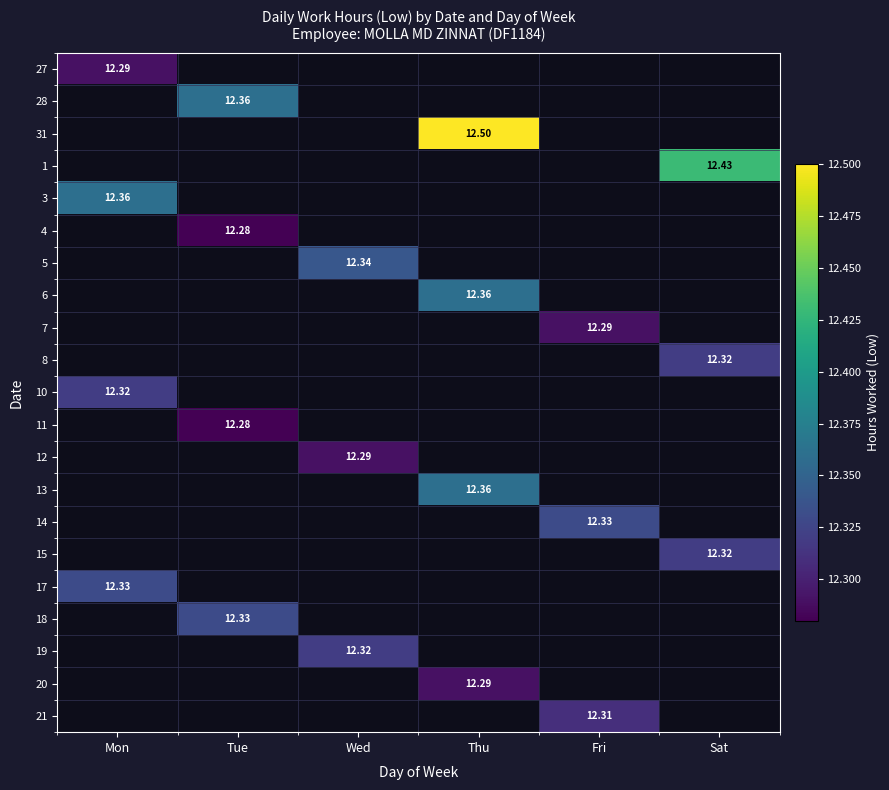

How many distinct data groups are displayed?

21